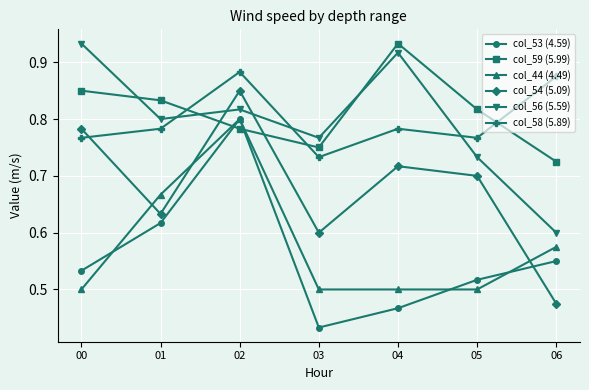

Rank the categories by col_56 (5.59) value from lowest to highest.

06, 05, 03, 01, 02, 04, 00